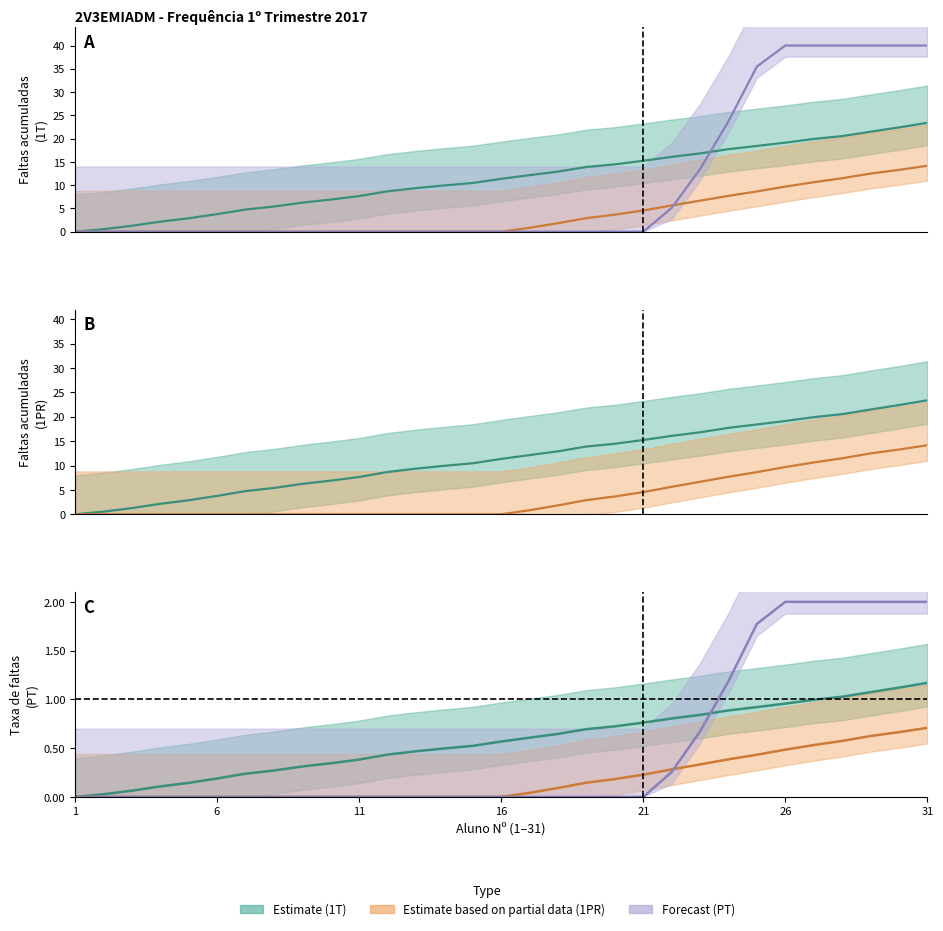

How many values in the PT (center) series exceed 0?

10